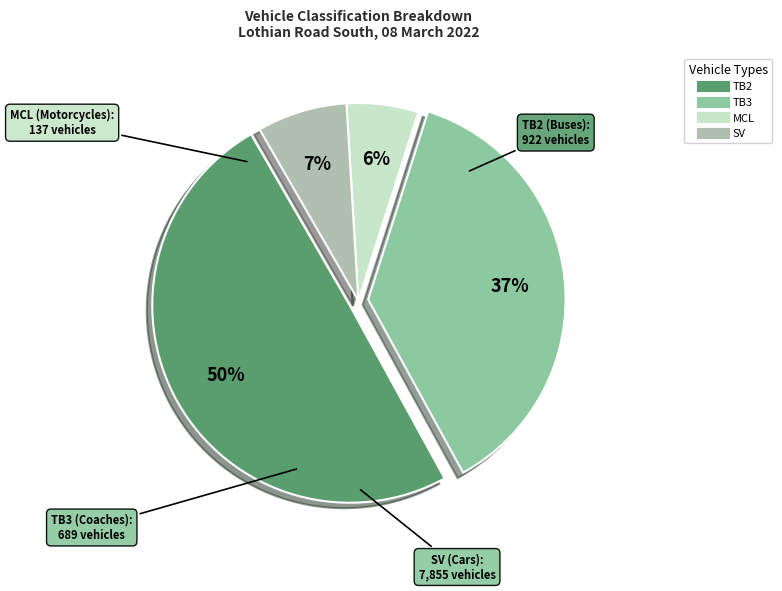

To the nearest percent, what portion does TB2 represent?

50%